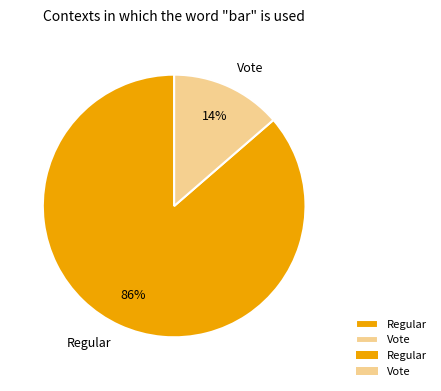

Do Regular and Vote together represent more than half of the pie?

Yes